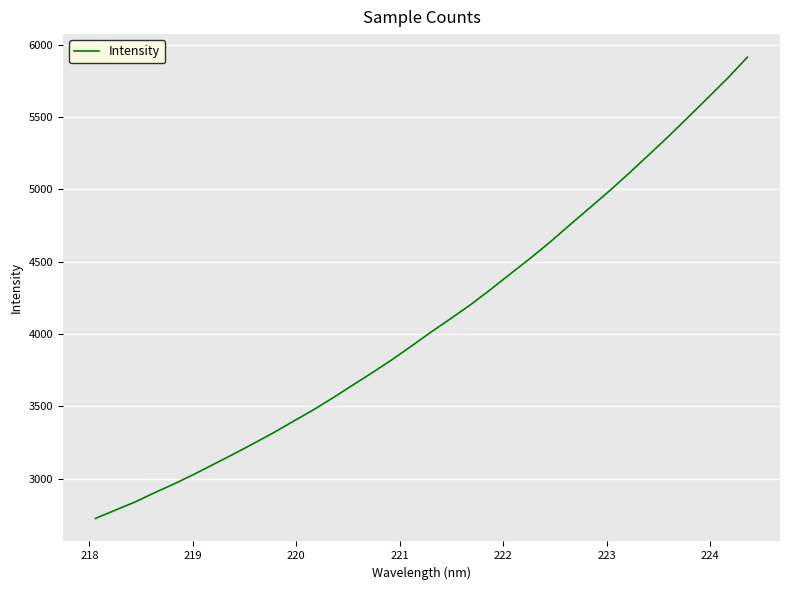

What is the minimum value shown in the chart?

2724.2